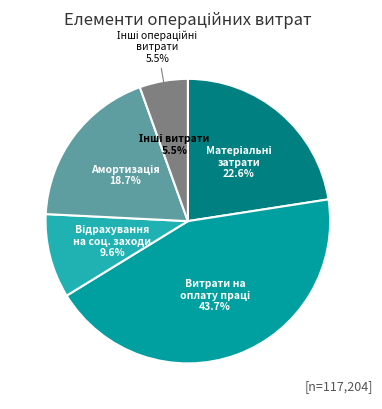

Is Відрахування на соціальні заходи the majority of the pie?

No